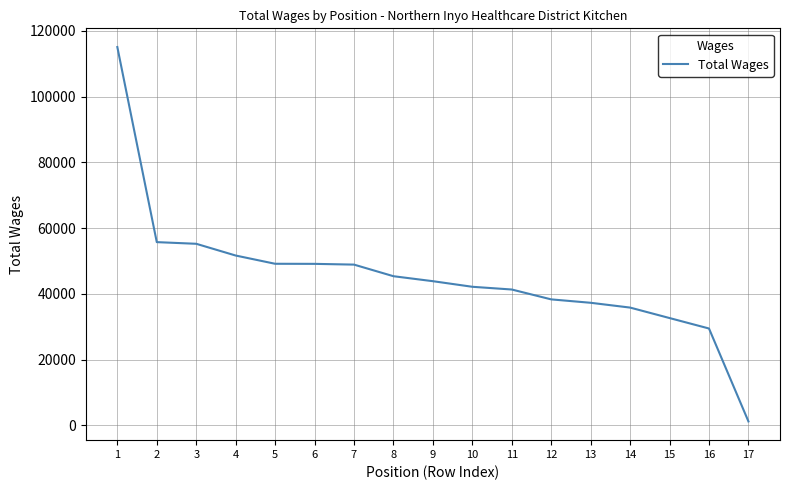

The value at 4 is 51663. True or false?

True